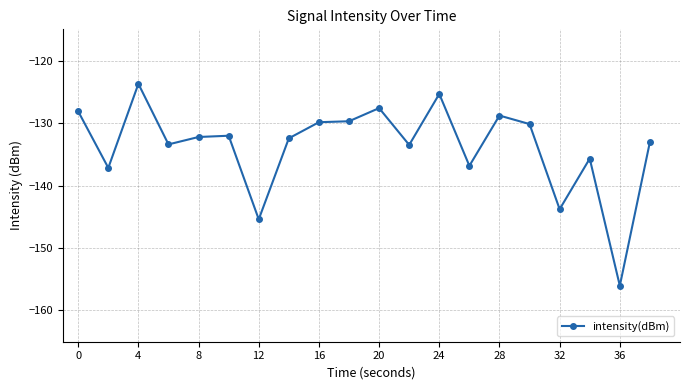

What is the value of the 2nd point from the left?

-137.2